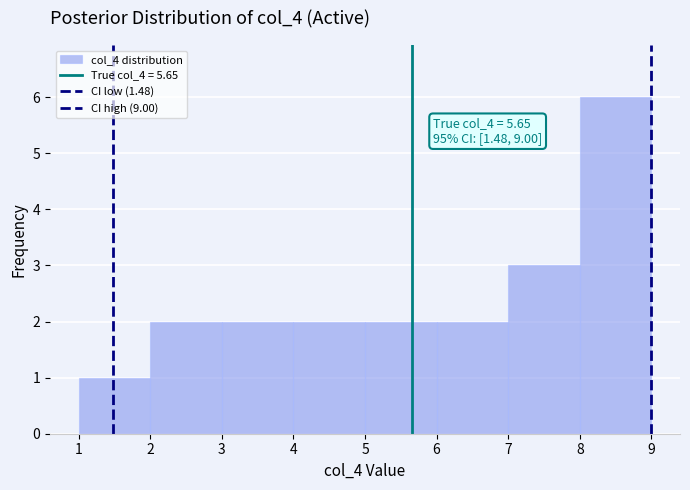

Over which range of the x-axis is the bar tallest?

8 to 9